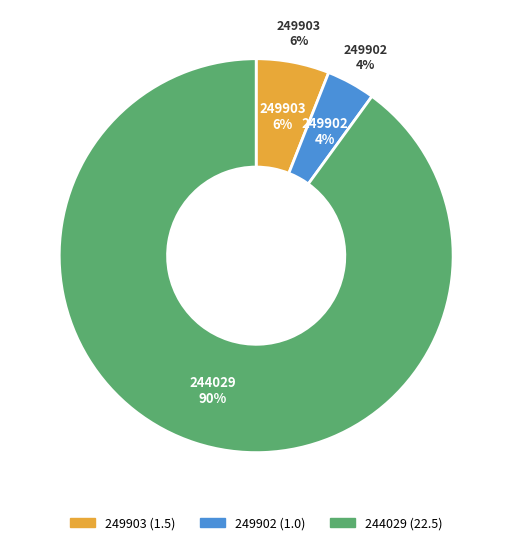

True or false: 249902 accounts for 4% of the total.

True